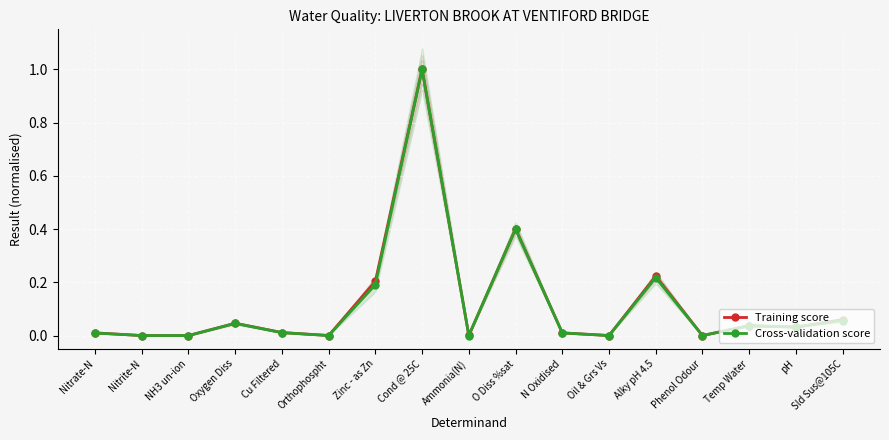

Between Phenol Odour and Zinc - as Zn, which is larger?

Zinc - as Zn